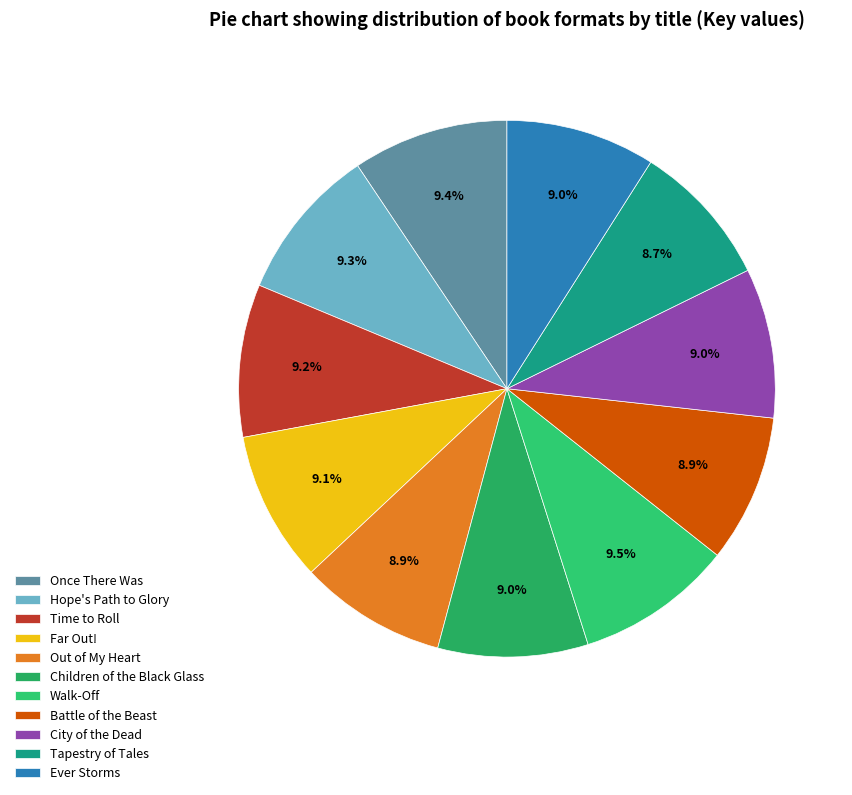

What portion of the pie excludes Children of the Black Glass?

91.0%